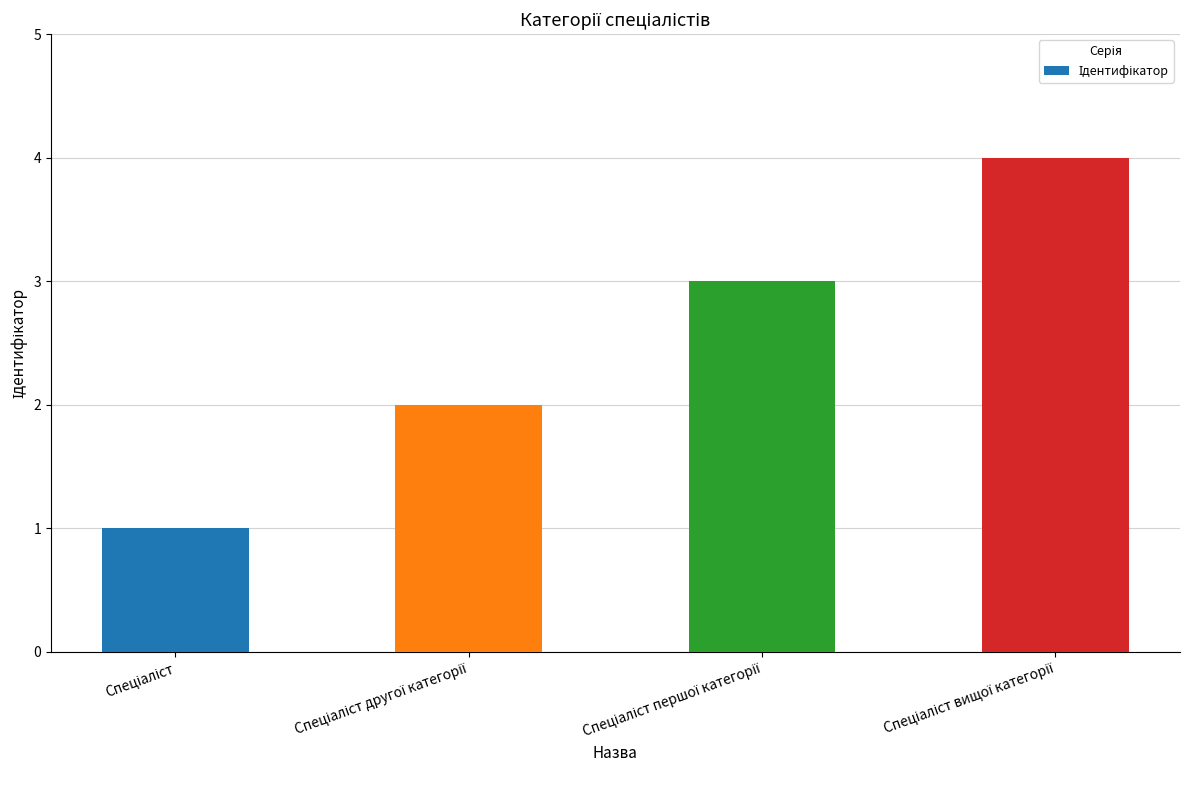

What is the greatest value displayed?

4